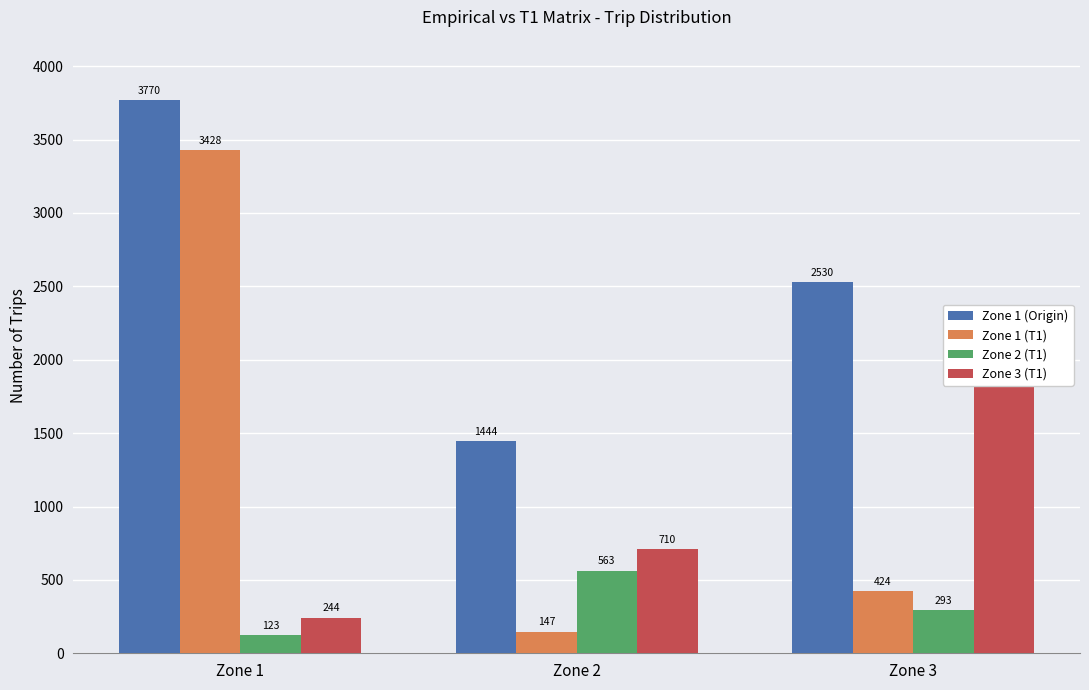

Is the value of Zone 1 (Origin) at Zone 2 greater than the value of Zone 3 (T1) at Zone 1?

Yes